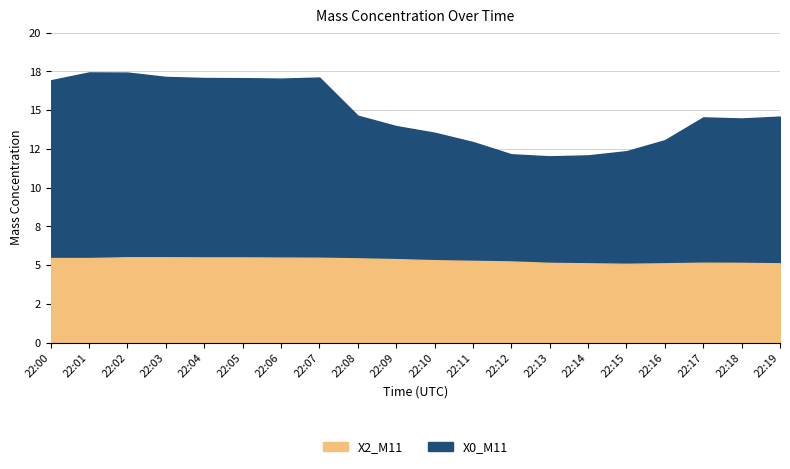

Rank the series at 22:10 from highest to lowest value.

X0_M11, X2_M11